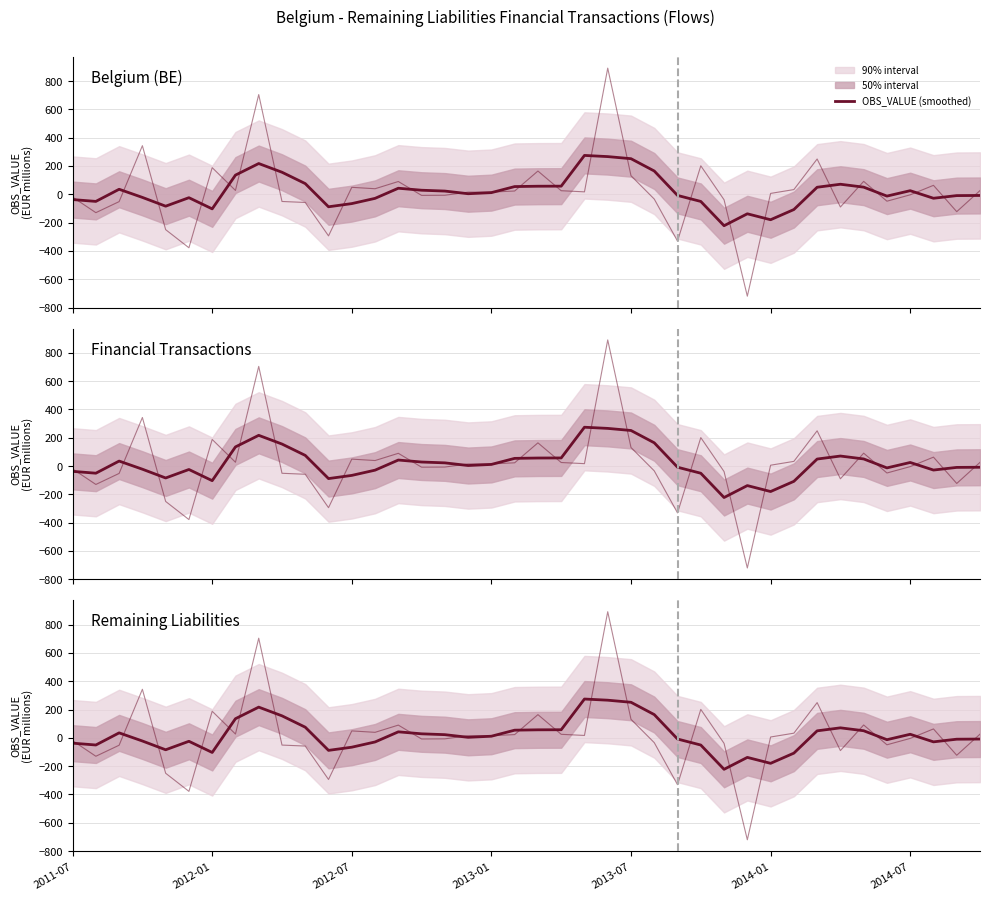

Between 2013-01 and 18, which series saw the biggest shift?

OBS_VALUE (raw)